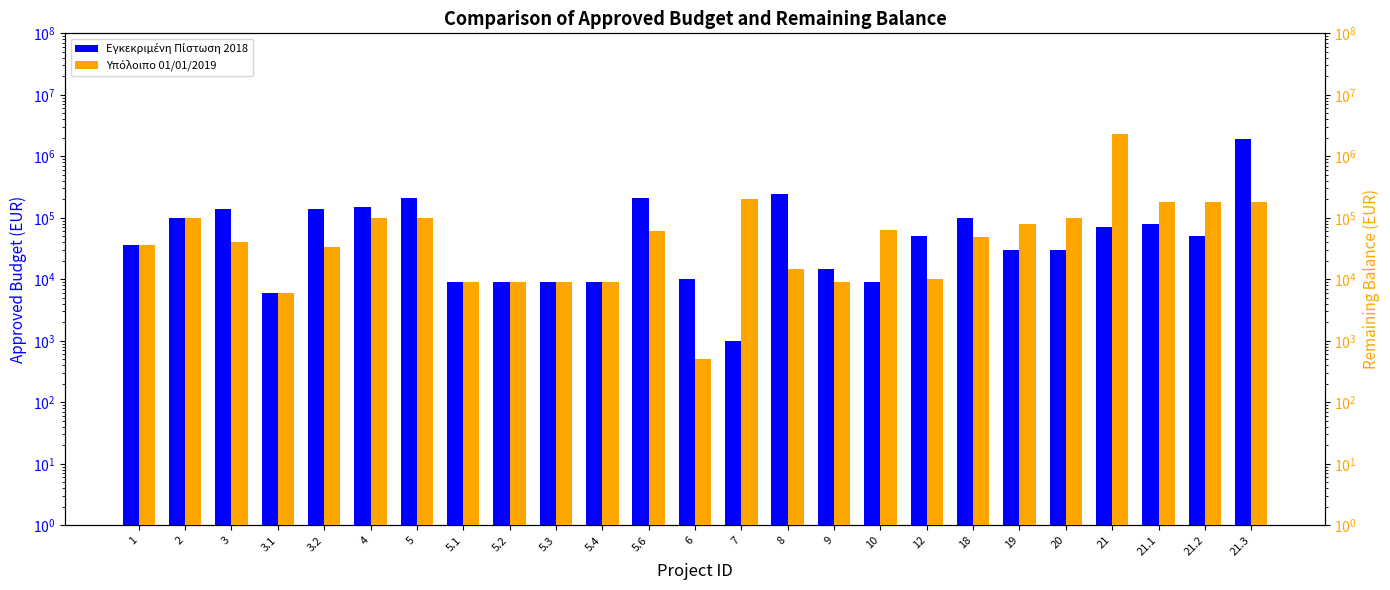

Which category has the lowest value in the Υπόλοιπο 01/01/2019 series?

6